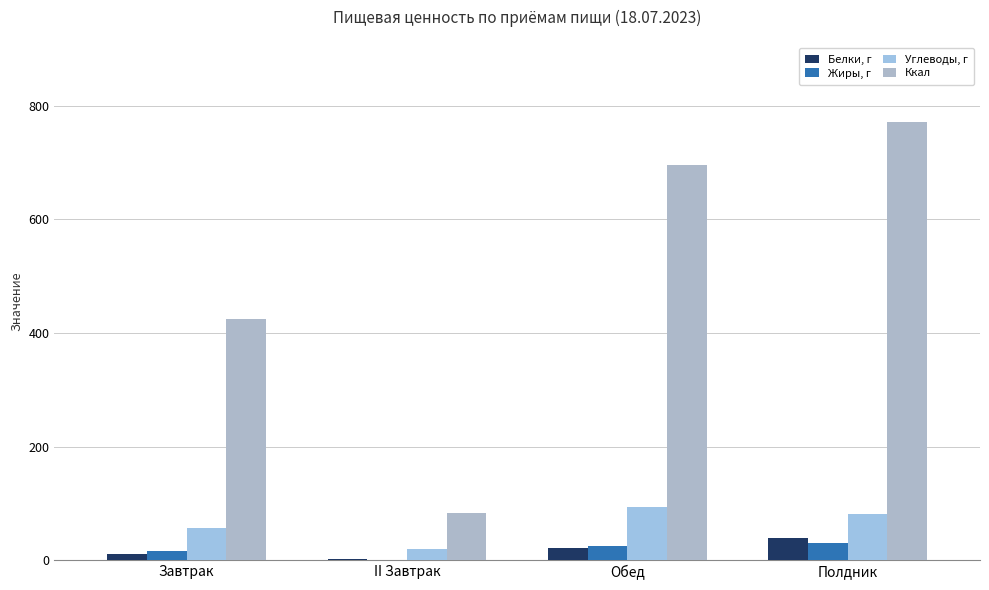

The Белки, г series shows 8.1 at Полдник. True or false?

False